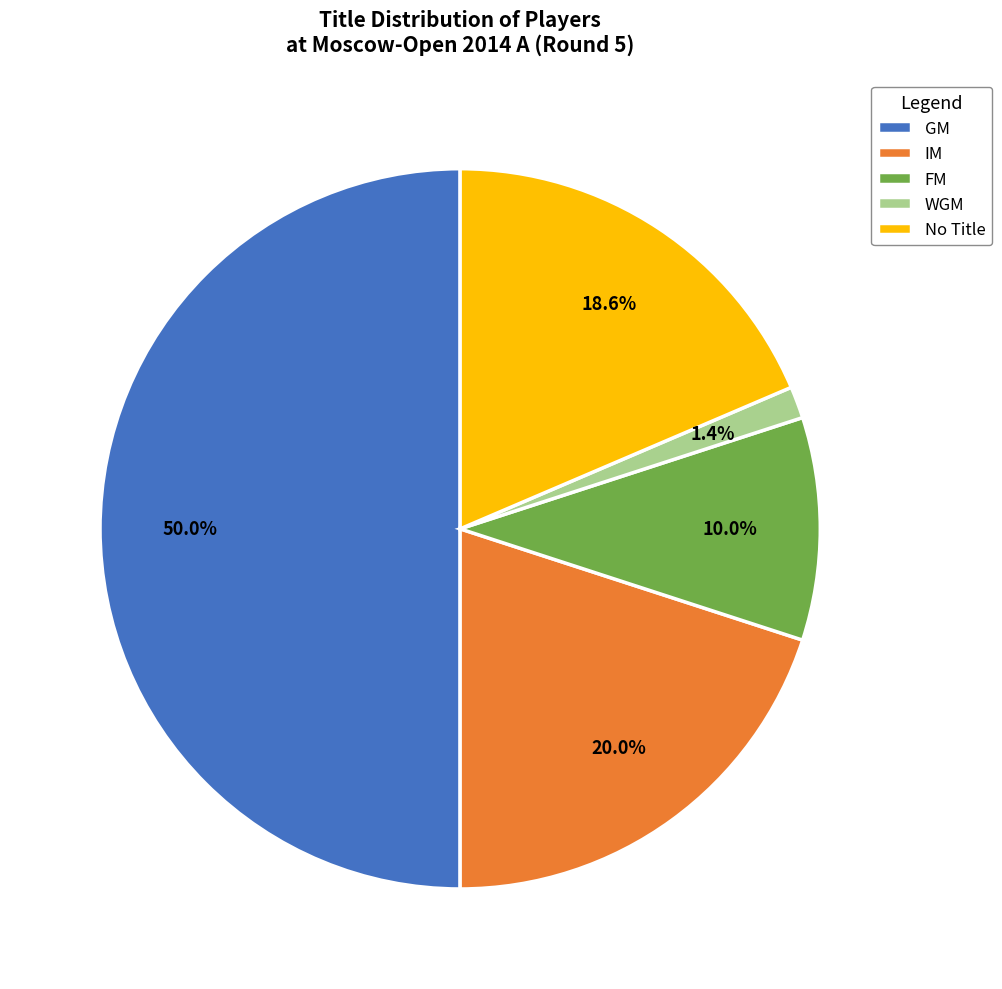

What is the largest slice in the pie chart?

GM